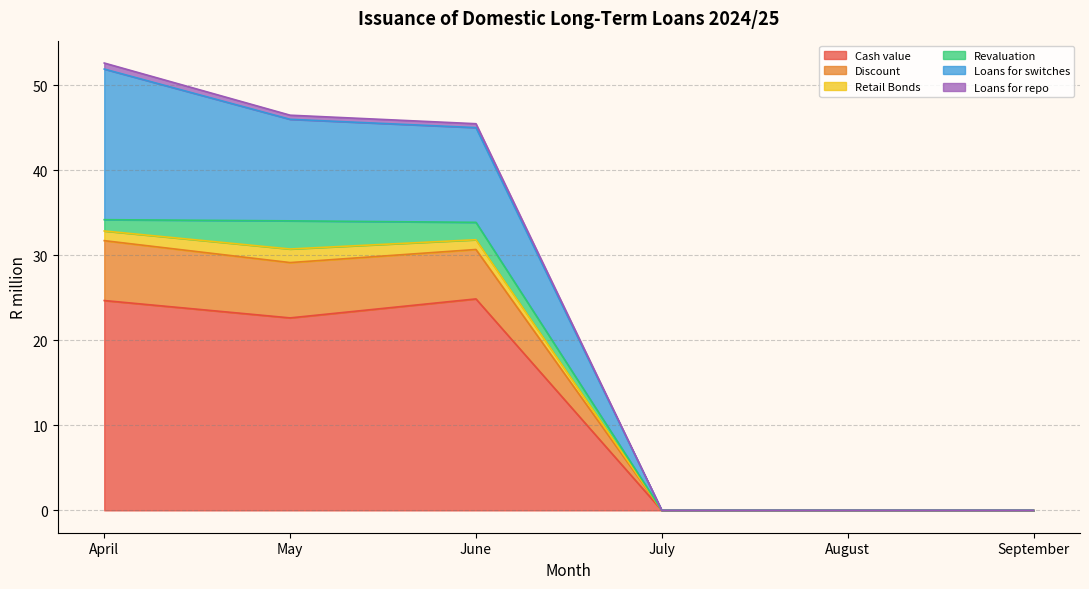

List the labels in order of Discount value, smallest first.

July, August, September, June, May, April